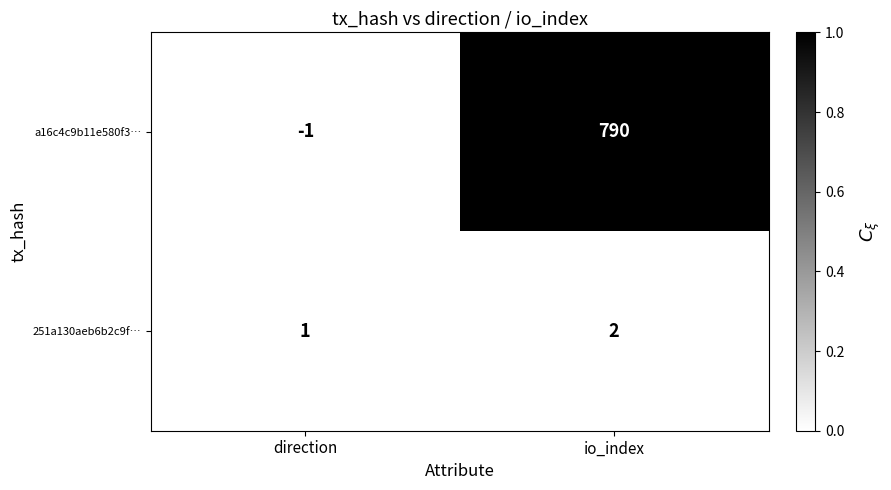

Which series has the largest range (max minus min)?

a16c4c9b11e580f3…